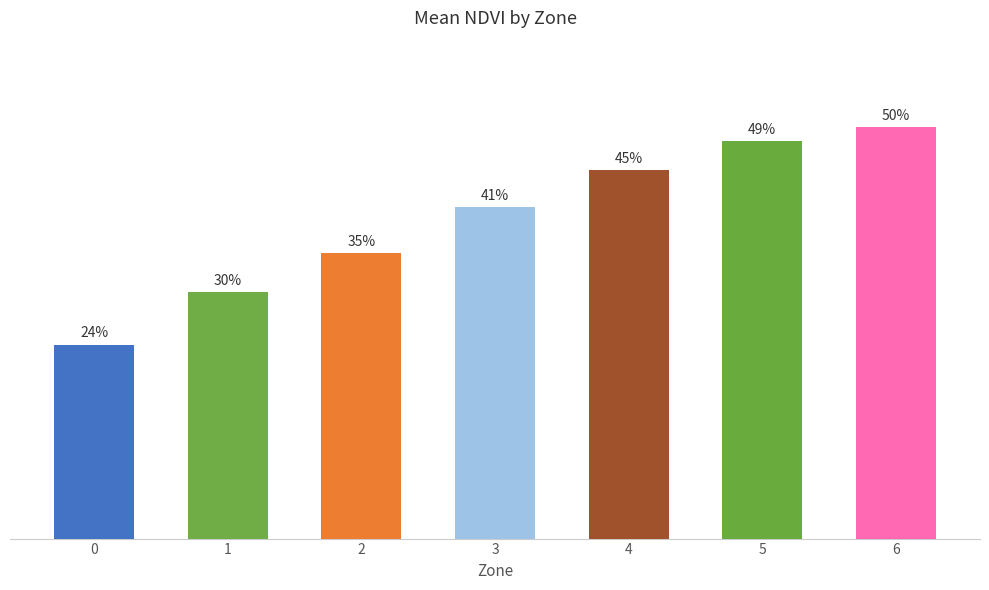

Rank the categories by value from lowest to highest.

0, 1, 2, 3, 4, 5, 6